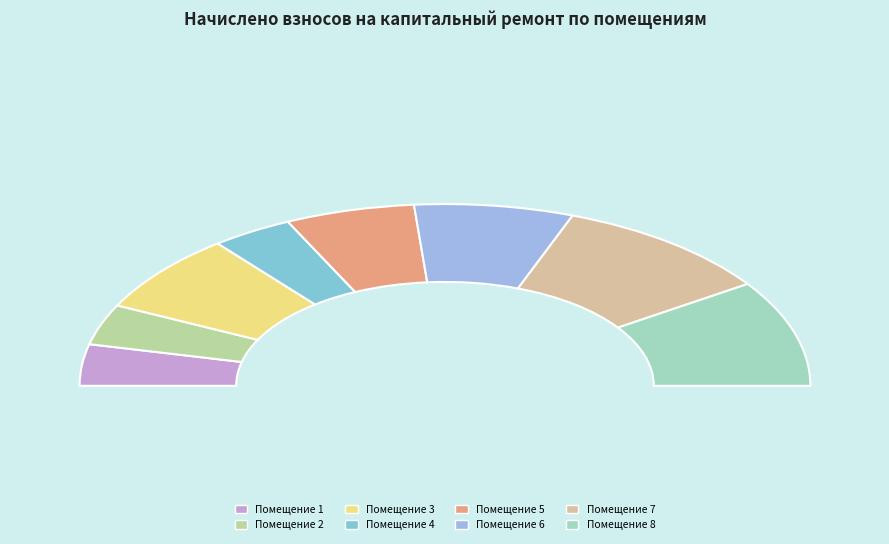

The 9 slice represents 7% of the pie. True or false?

False